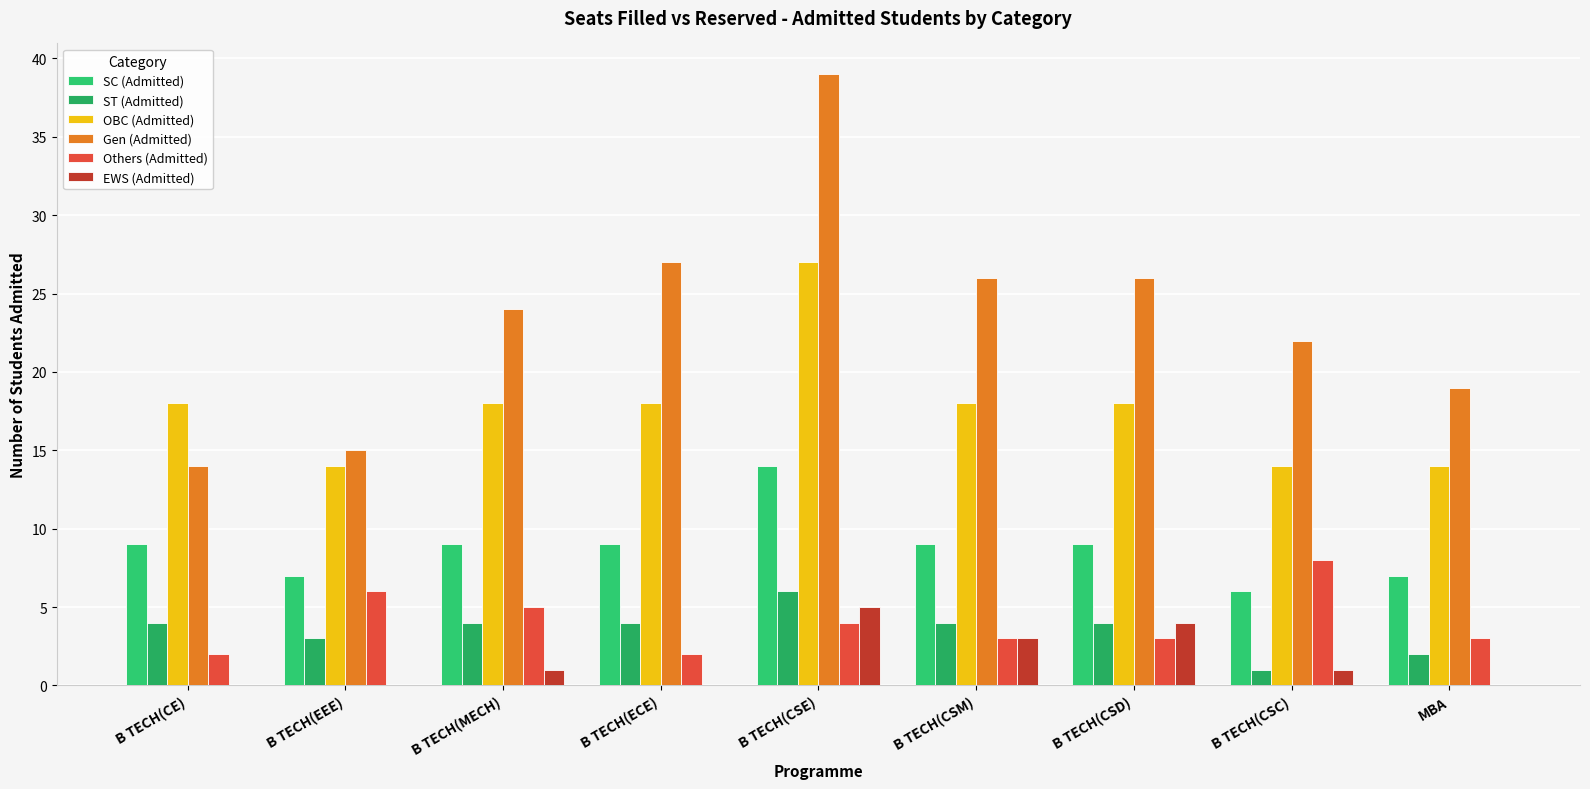

What is the difference between the maximum and minimum values in the Gen (Admitted) series?

25